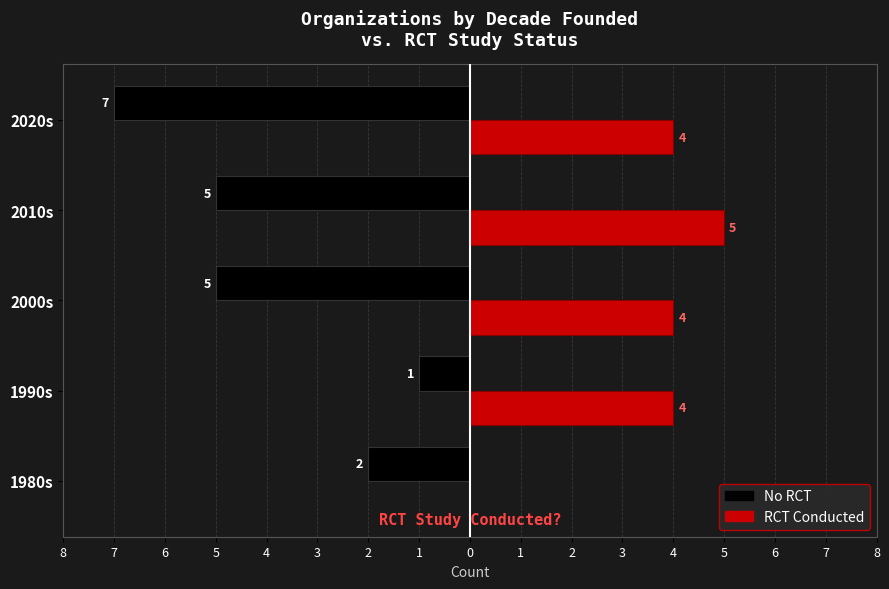

What are all the series names shown in the legend?

No RCT, RCT Conducted